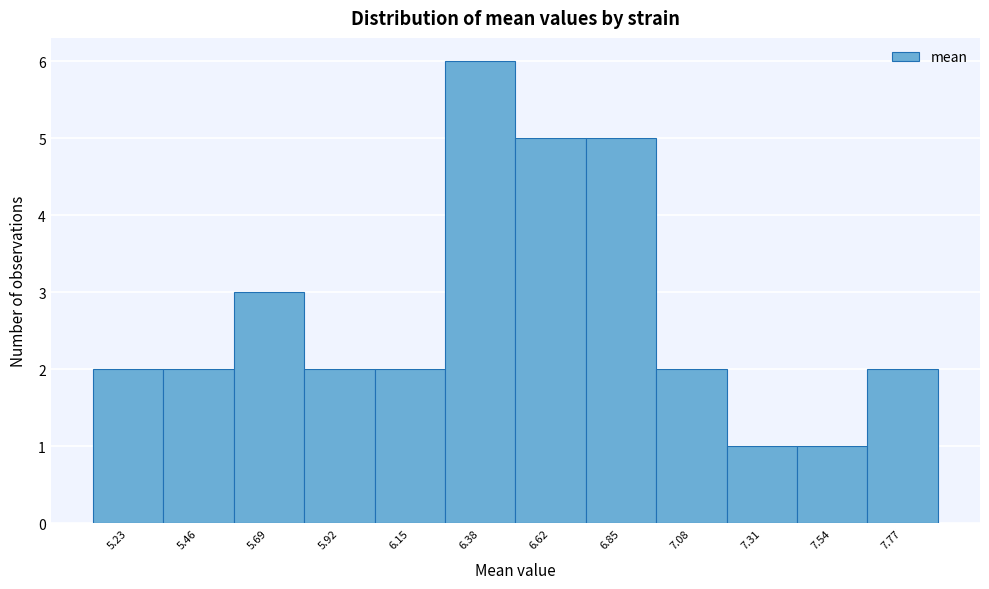

Reading left to right, list every bar in this chart as the range it spans on the x-axis followed by its height. Neither the bar edges nor the heights are printed on the chart, so give them approximately, as read against the axes.

5.10 to 5.35: 2
5.35 to 5.60: 2
5.60 to 5.80: 3
5.80 to 6.05: 2
6.05 to 6.25: 2
6.25 to 6.50: 6
6.50 to 6.75: 5
6.75 to 6.95: 5
6.95 to 7.20: 2
7.20 to 7.40: 1
7.40 to 7.65: 1
7.65 to 7.90: 2